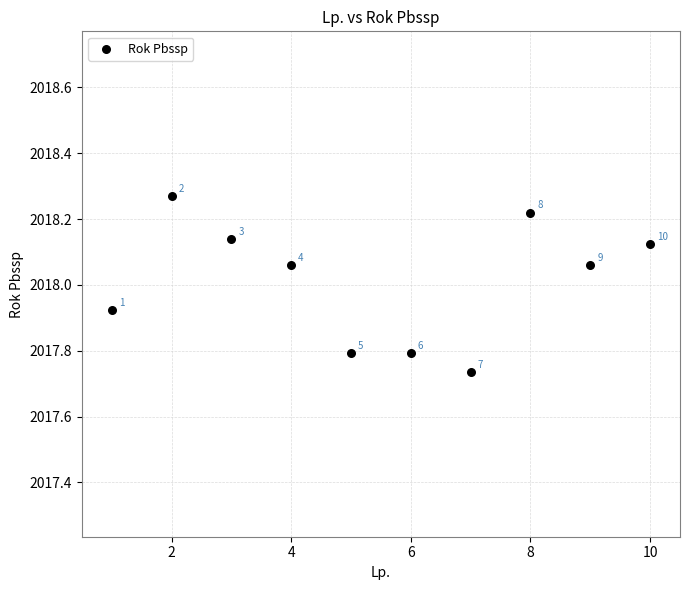

What is the average X value?

5.5